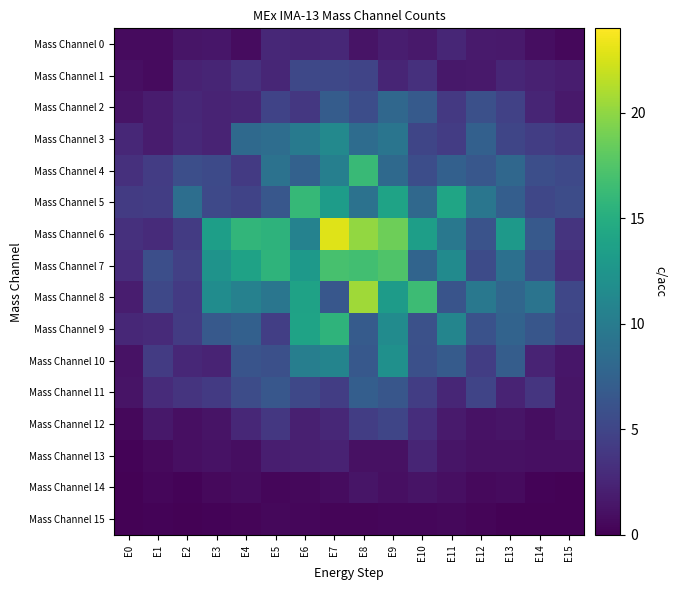

Reading left to right, what are all the values shown in this chart?

Mass Channel 0: E0=0.7	E1=0.7	E2=1.3	E3=1.5	E4=0.8	E5=2.6	E6=2.5	E7=2.7	E8=1.3	E9=2.0	E10=1.7	E11=2.5	E12=1.7	E13=1.7	E14=0.9	E15=0.5
Mass Channel 1: E0=1.0	E1=0.7	E2=2.3	E3=2.5	E4=3.4	E5=2.6	E6=5.2	E7=5.2	E8=4.9	E9=2.5	E10=3.3	E11=1.6	E12=1.7	E13=2.6	E14=2.2	E15=2.0
Mass Channel 2: E0=1.2	E1=1.8	E2=2.7	E3=2.3	E4=2.6	E5=4.9	E6=3.9	E7=7.0	E8=5.7	E9=8.1	E10=6.8	E11=4.0	E12=5.8	E13=4.7	E14=2.4	E15=1.6
Mass Channel 3: E0=2.6	E1=1.9	E2=2.7	E3=2.4	E4=8.2	E5=8.6	E6=9.9	E7=11.3	E8=8.5	E9=9.3	E10=5.0	E11=4.3	E12=7.4	E13=5.0	E14=4.3	E15=3.9
Mass Channel 4: E0=3.4	E1=4.3	E2=5.7	E3=5.4	E4=4.1	E5=9.0	E6=7.5	E7=10.4	E8=16.3	E9=8.2	E10=5.7	E11=7.4	E12=6.5	E13=8.0	E14=5.7	E15=5.3
Mass Channel 5: E0=4.2	E1=4.4	E2=8.7	E3=5.3	E4=4.9	E5=6.5	E6=16.1	E7=13.3	E8=9.0	E9=13.9	E10=8.1	E11=14.1	E12=9.4	E13=7.2	E14=5.1	E15=5.6
Mass Channel 6: E0=3.3	E1=3.0	E2=4.2	E3=13.5	E4=15.8	E5=15.5	E6=10.6	E7=22.8	E8=20.1	E9=18.7	E10=13.4	E11=9.6	E12=6.2	E13=12.9	E14=6.7	E15=3.6
Mass Channel 7: E0=3.0	E1=5.7	E2=4.6	E3=12.3	E4=13.8	E5=15.6	E6=13.0	E7=17.1	E8=16.7	E9=17.4	E10=7.8	E11=11.5	E12=5.5	E13=8.9	E14=5.7	E15=3.3
Mass Channel 8: E0=2.0	E1=5.2	E2=4.1	E3=11.7	E4=10.6	E5=9.5	E6=13.9	E7=6.5	E8=20.6	E9=13.2	E10=16.5	E11=6.2	E12=9.6	E13=7.9	E14=9.3	E15=5.1
Mass Channel 9: E0=2.7	E1=2.9	E2=4.2	E3=6.7	E4=7.4	E5=4.5	E6=13.9	E7=15.7	E8=6.9	E9=11.6	E10=5.9	E11=10.9	E12=6.1	E13=7.6	E14=6.4	E15=5.0
Mass Channel 10: E0=1.2	E1=4.1	E2=2.7	E3=2.4	E4=6.2	E5=5.9	E6=10.3	E7=10.8	E8=6.7	E9=12.1	E10=5.9	E11=6.9	E12=4.3	E13=7.1	E14=2.4	E15=1.5
Mass Channel 11: E0=1.3	E1=2.9	E2=3.6	E3=4.1	E4=5.6	E5=6.5	E6=5.2	E7=4.4	E8=7.2	E9=6.4	E10=4.4	E11=2.6	E12=5.0	E13=2.4	E14=3.7	E15=1.4
Mass Channel 12: E0=0.5	E1=1.6	E2=1.0	E3=1.3	E4=2.6	E5=3.9	E6=2.1	E7=2.6	E8=4.4	E9=5.0	E10=3.1	E11=1.7	E12=1.1	E13=1.4	E14=0.9	E15=1.4
Mass Channel 13: E0=0.3	E1=0.6	E2=1.0	E3=1.2	E4=0.9	E5=2.0	E6=2.1	E7=2.3	E8=1.1	E9=1.1	E10=2.5	E11=1.4	E12=1.0	E13=1.1	E14=1.0	E15=1.0
Mass Channel 14: E0=0.2	E1=0.5	E2=0.2	E3=0.6	E4=0.8	E5=0.4	E6=0.5	E7=0.8	E8=1.4	E9=1.0	E10=1.2	E11=1.0	E12=0.6	E13=0.7	E14=0.2	E15=0.2
Mass Channel 15: E0=0.1	E1=0.2	E2=0.1	E3=0.3	E4=0.3	E5=0.5	E6=0.4	E7=0.4	E8=0.4	E9=0.4	E10=0.4	E11=0.5	E12=0.3	E13=0.2	E14=0.1	E15=0.2